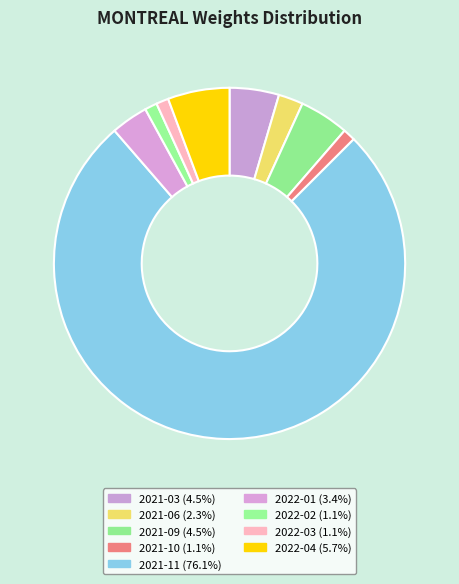

Is it true that 2021-06 is 2% of the pie?

True